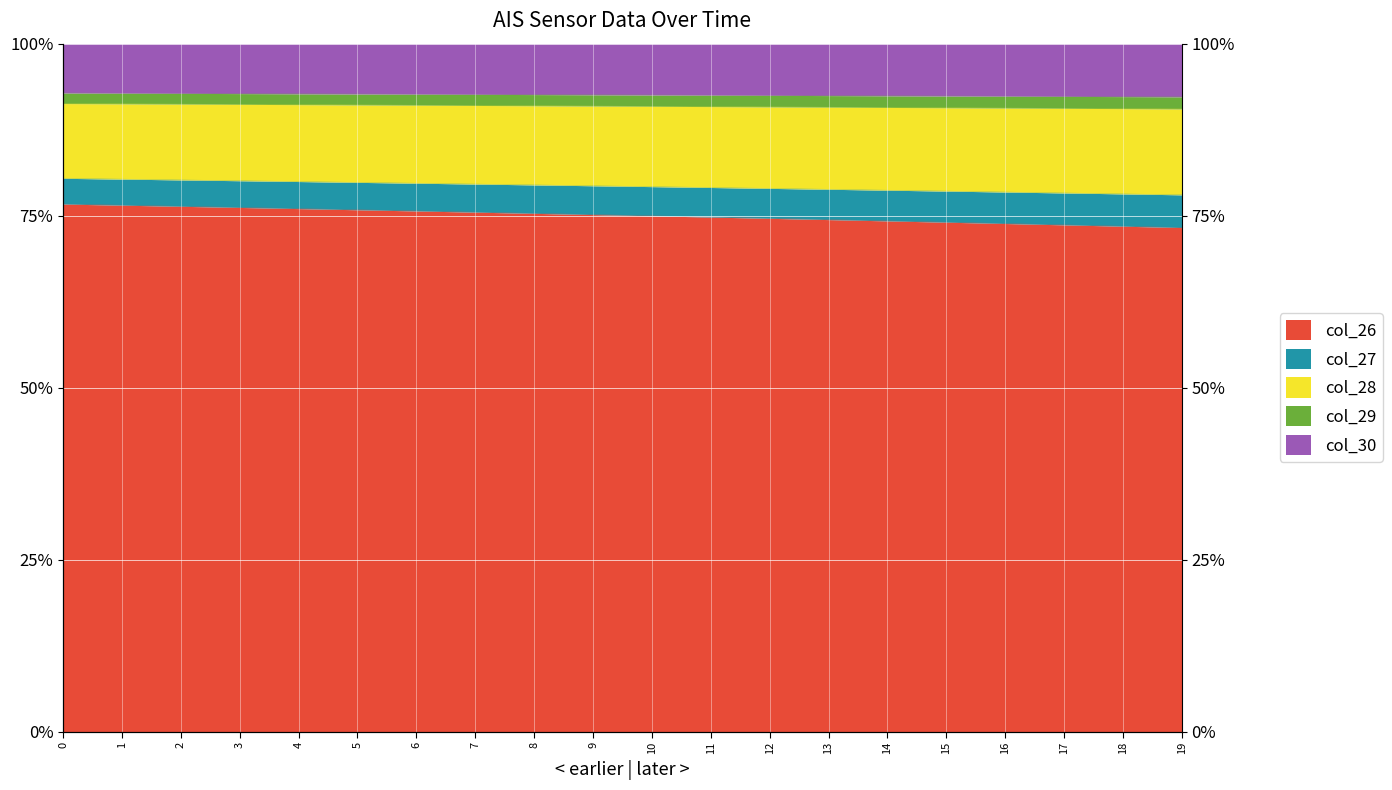

What is the difference between the col_29 values at 17 and 1?

2.0